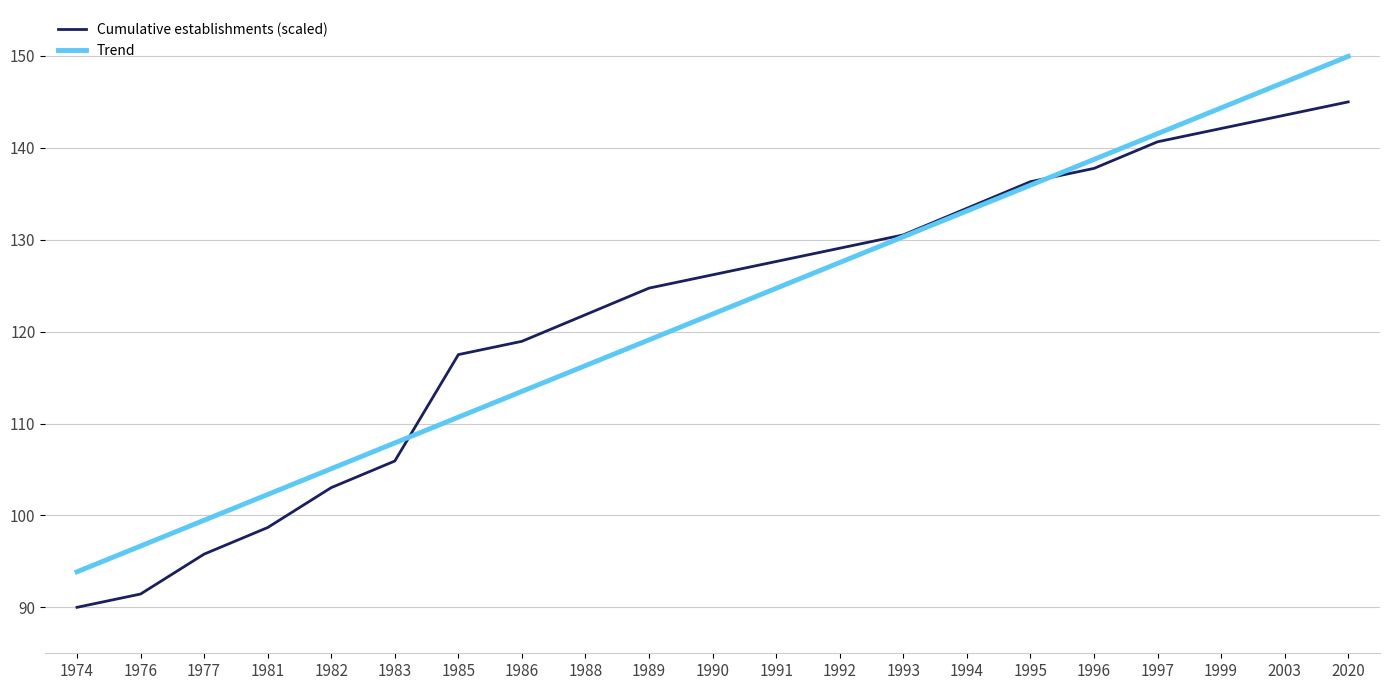

Which series has the widest spread of values?

Trend